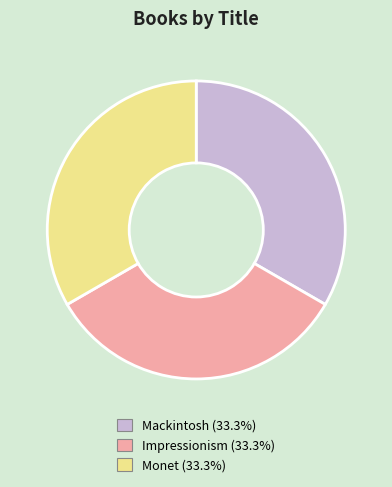

Is it true that Impressionism is 47% of the pie?

False